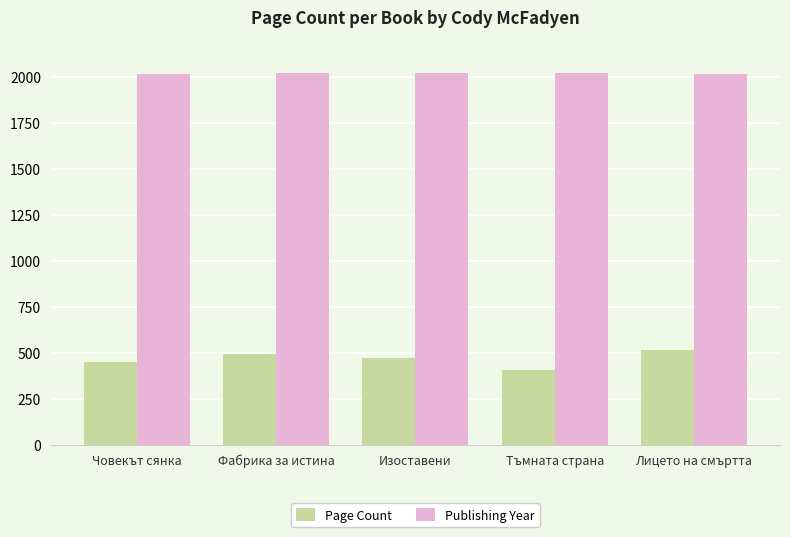

How many data points in Page Count are less than 472?

2